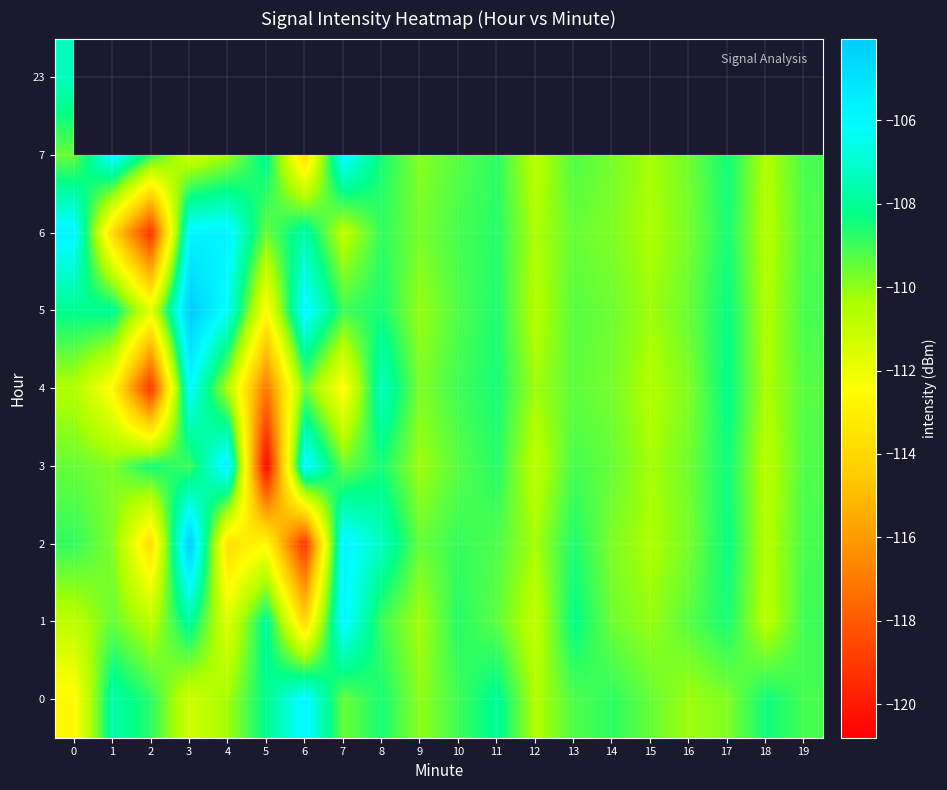

The value of 3 at 18 is -43.2. True or false?

False